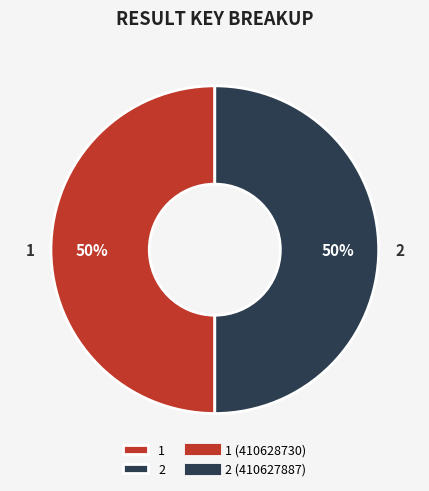

To the nearest percent, what is the combined percentage of 1 and 2?

100%